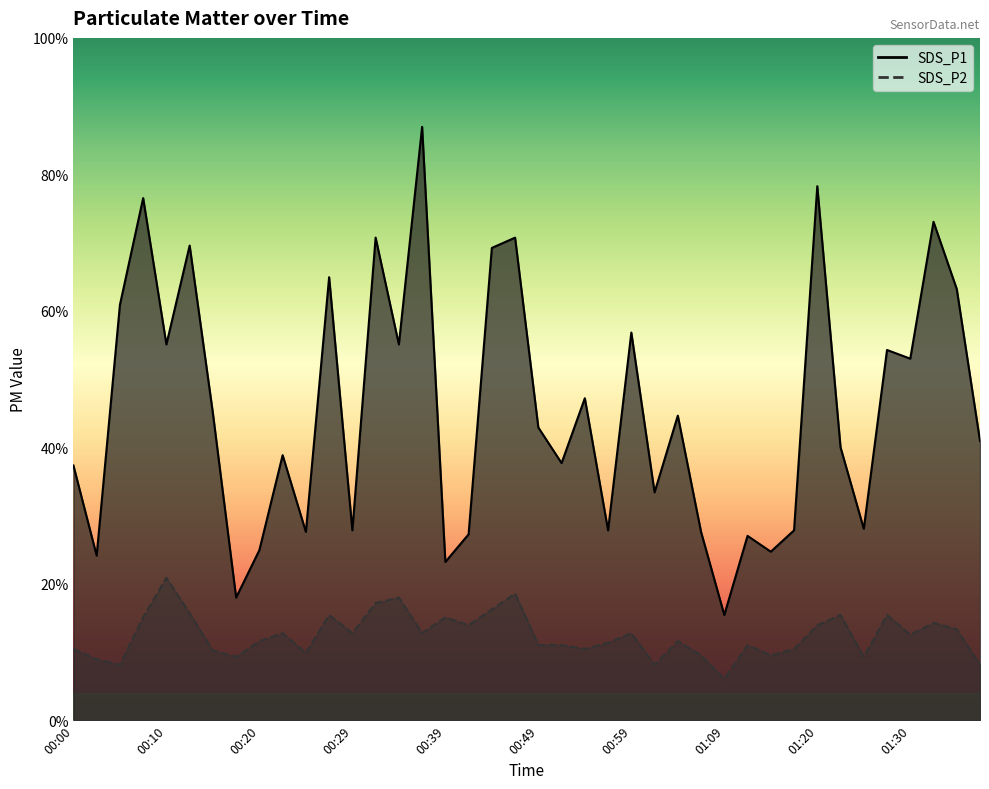

What are all the series names shown in the legend?

SDS_P1, SDS_P2